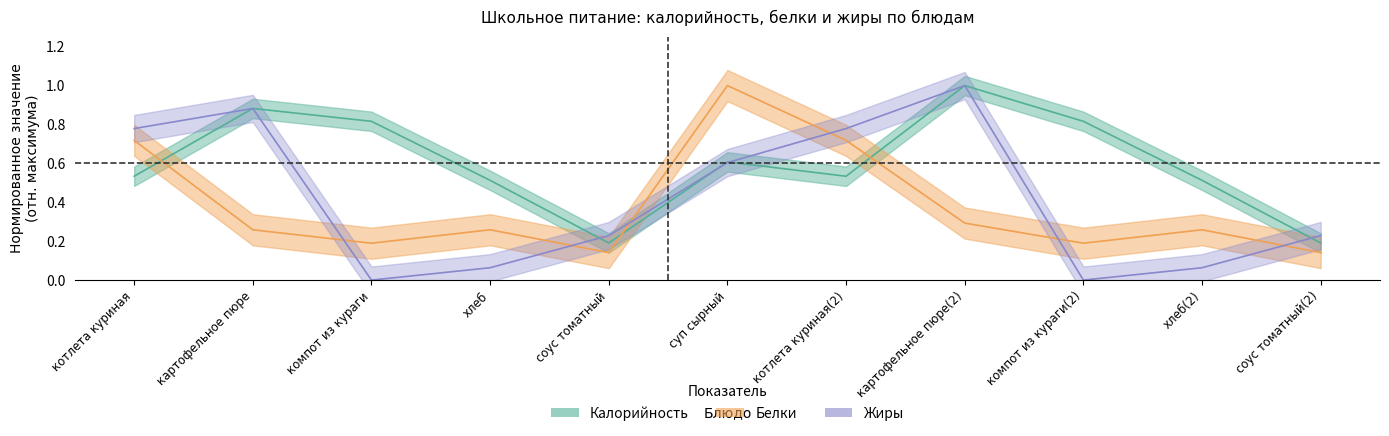

What is the value of the калорийность point at the 3rd from the left?

0.8